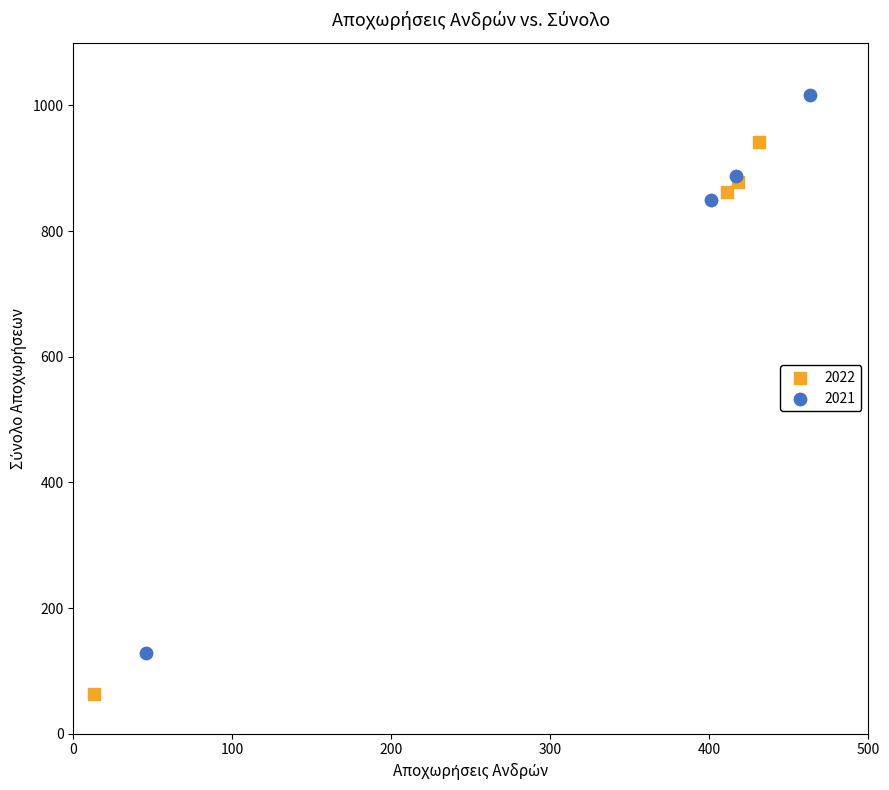

What are all the series names shown in the legend?

2022, 2021